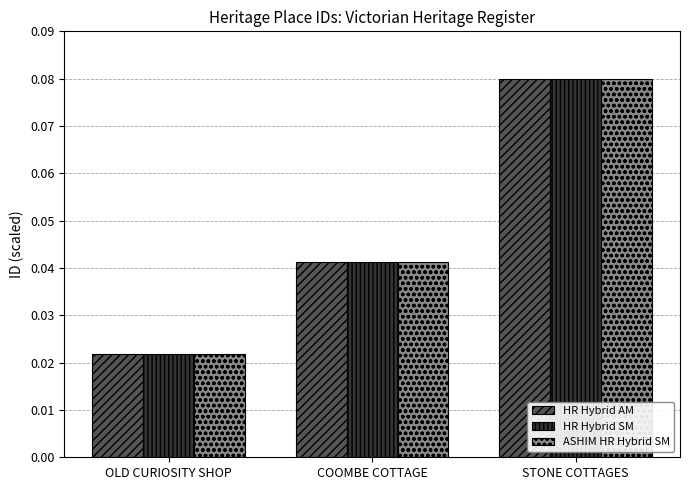

Where is ASHIM HR Hybrid SM nearest to the value 0?

OLD CURIOSITY SHOP